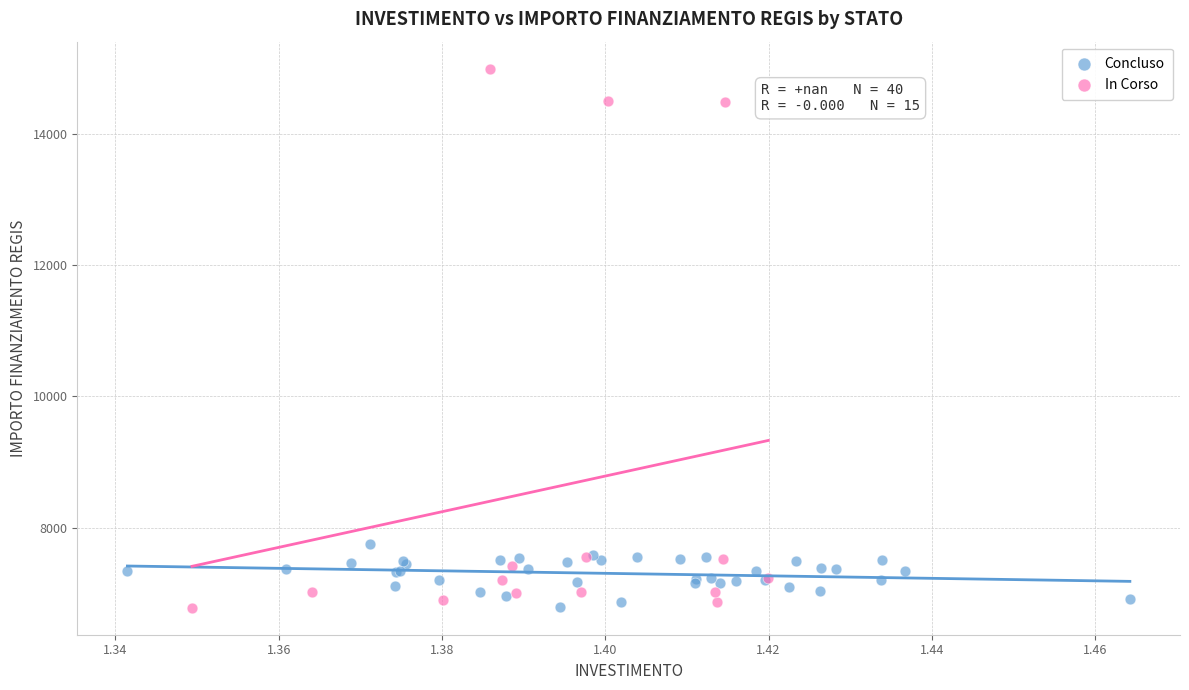

Which series contains the highest Y value?

In Corso